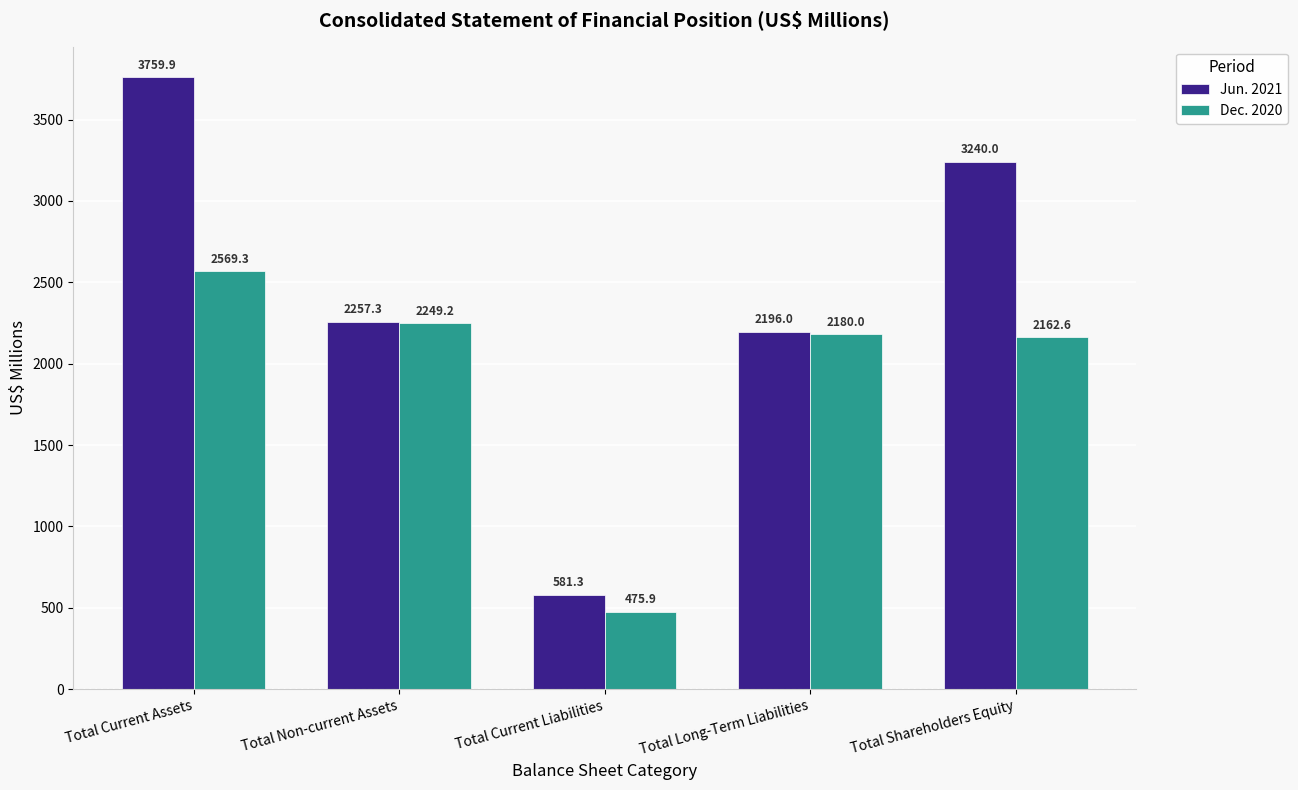

At how many categories does at least one series exceed 2810?

2